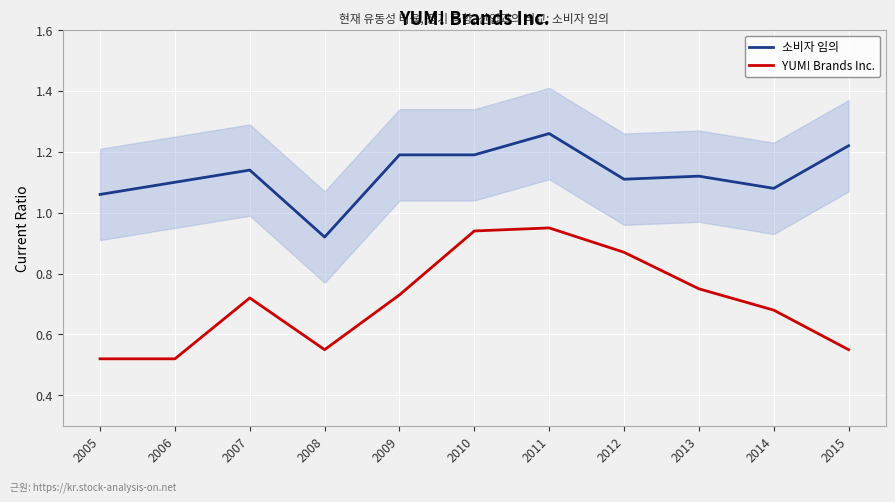

Between 2006 and 2010, which is larger?

2010